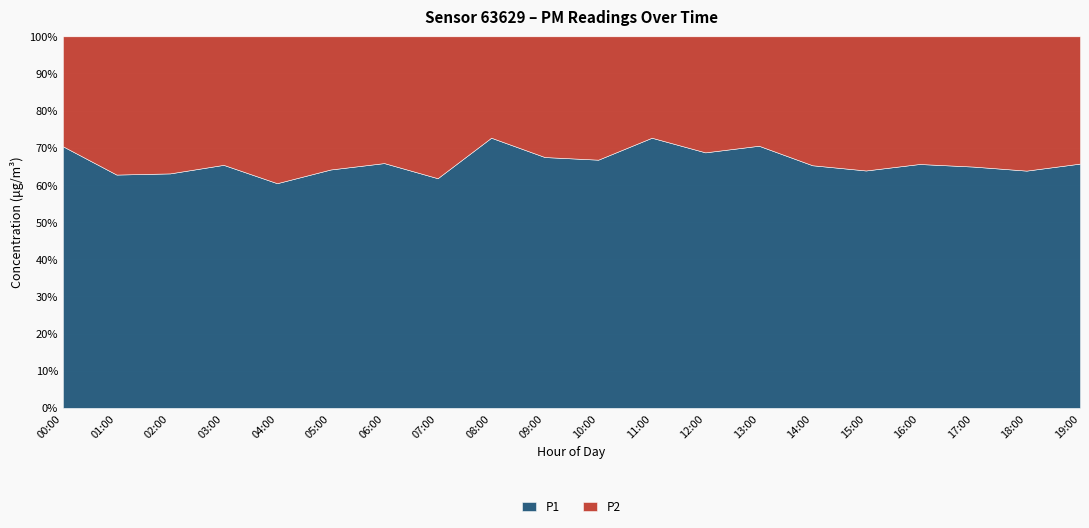

At 11:00, list the series in order from largest to smallest.

P1, P2